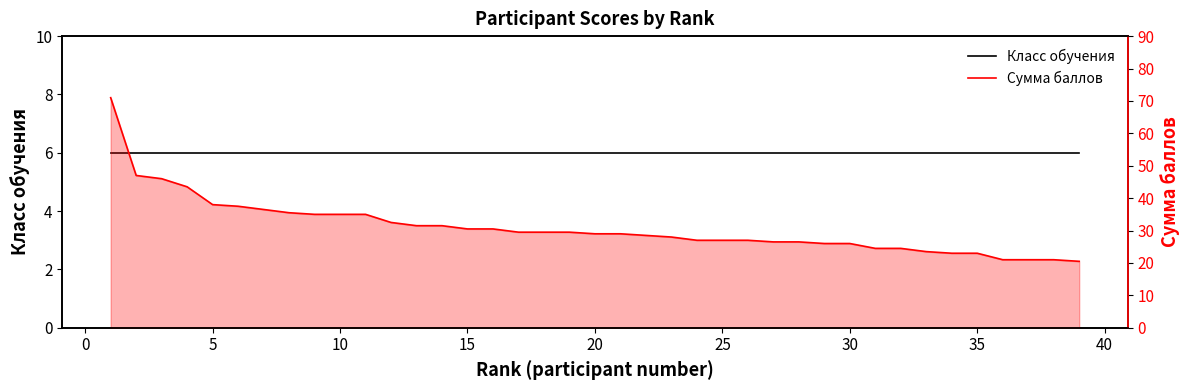

The value of Класс обучения at 10 is 2.3. True or false?

False